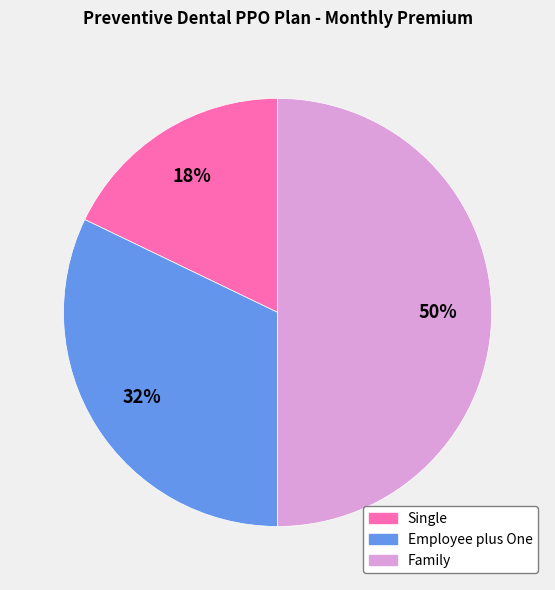

Does Employee plus One represent more than half of the total?

No